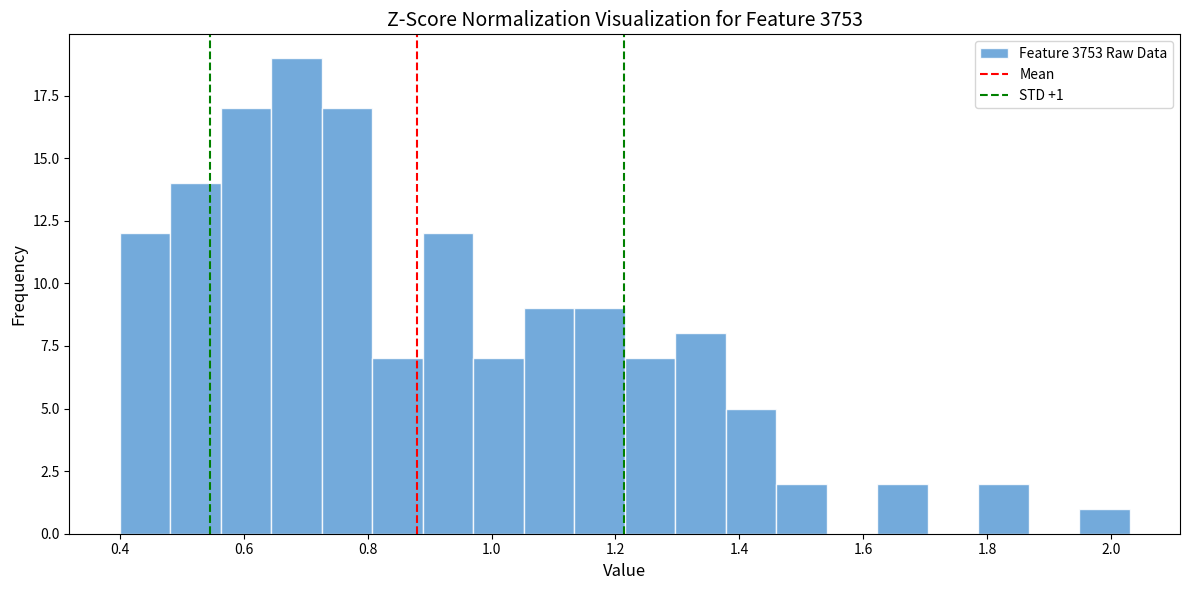

Which range on the x-axis has the tallest bar?

0.64 to 0.72